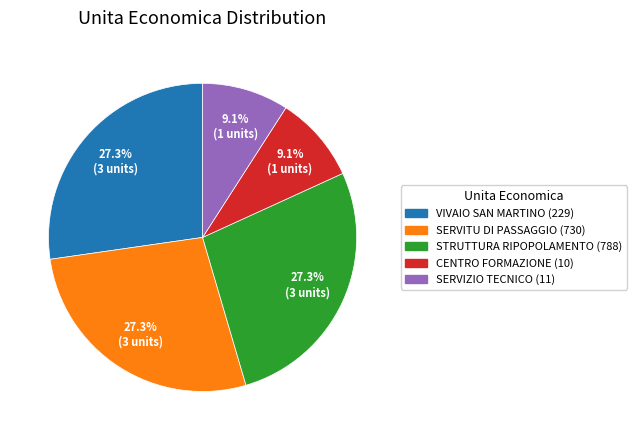

Approximately how many times larger is the value at STRUTTURA RIPOPOLAMENTO (788) compared to CENTRO FORMAZIONE (10)?

3.0